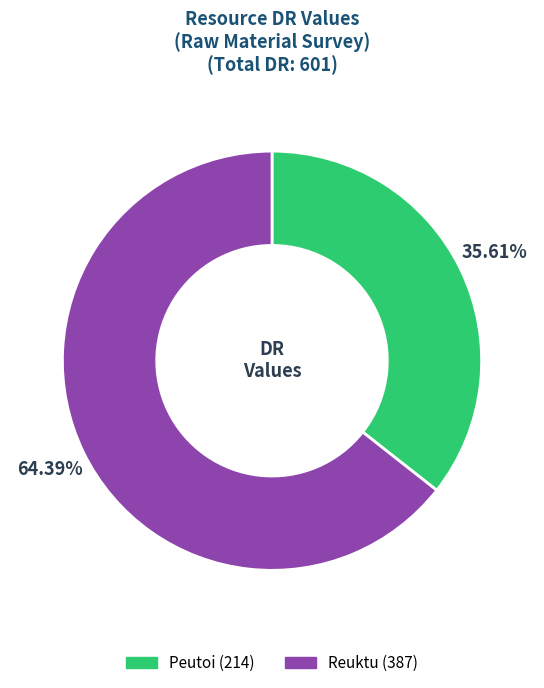

What is the smallest slice in the pie chart?

Peutoi